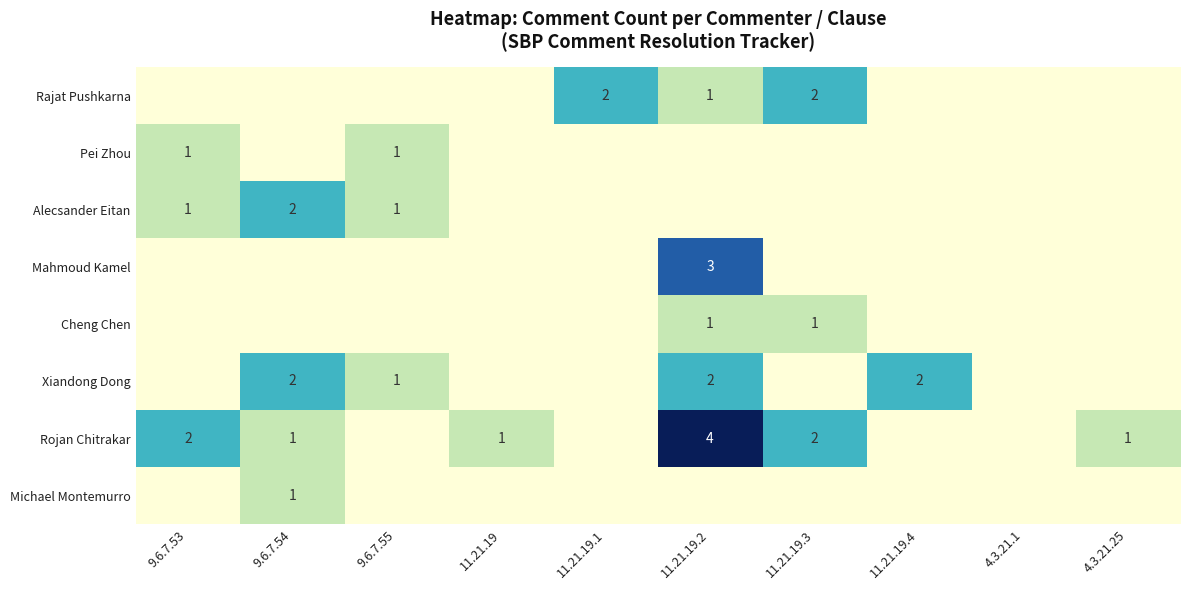

Is it true that Pei Zhou equals 2 at 9.6.7.53?

False